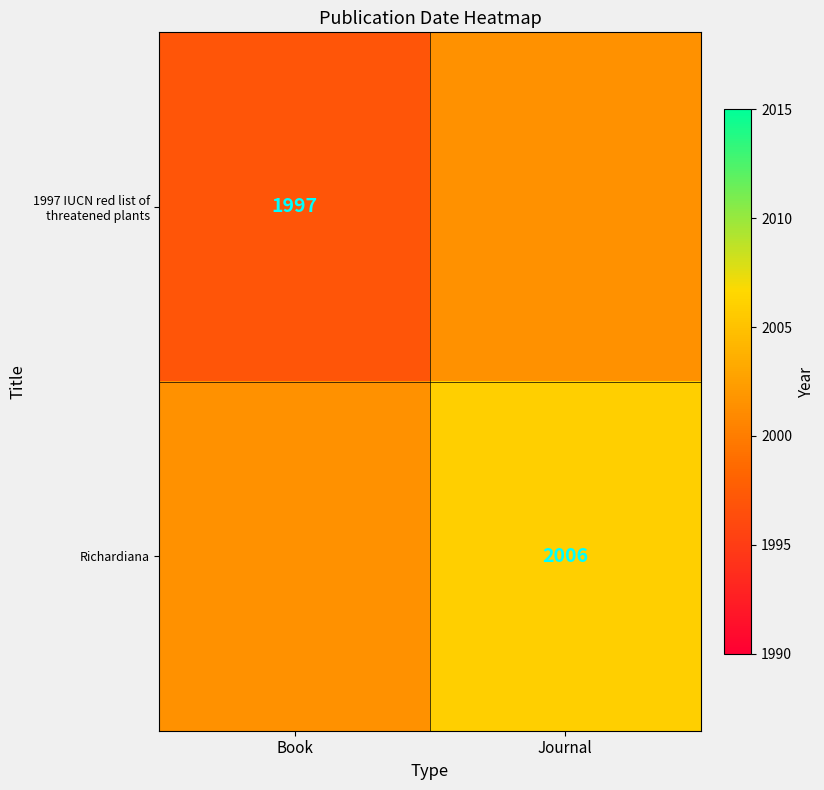

The 1997 IUCN red list of threatened plants series shows 1997.0 at Book. True or false?

True